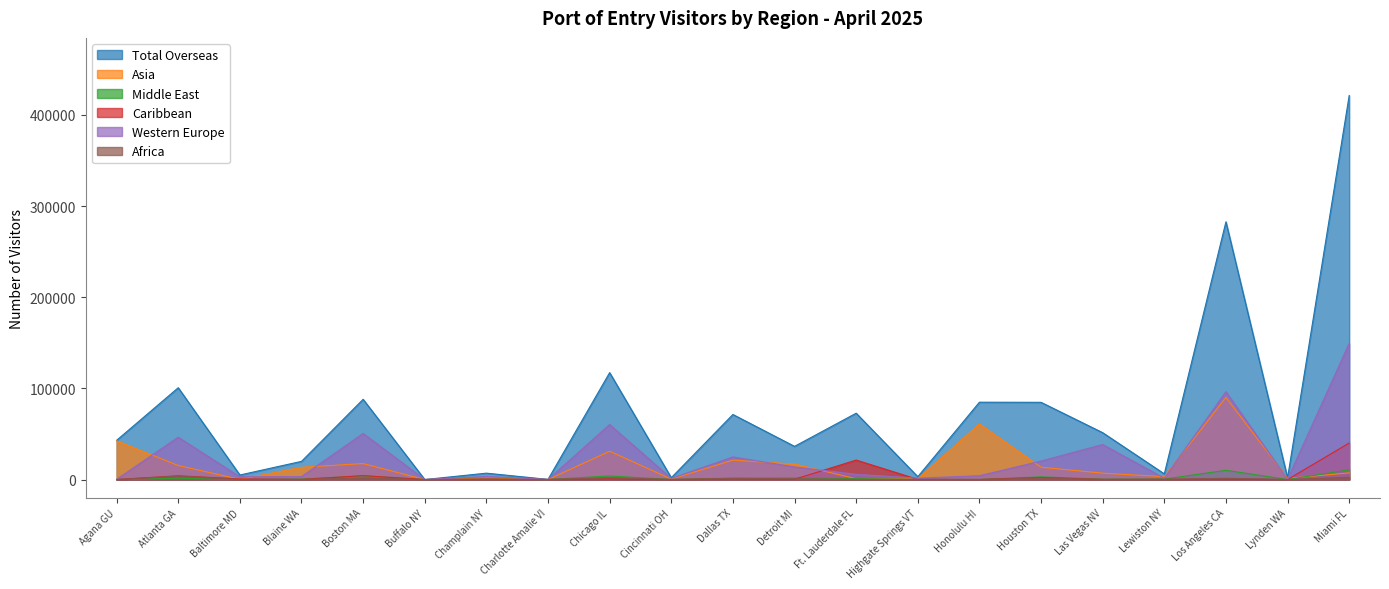

Does the chart display data point markers on the line(s)?

No